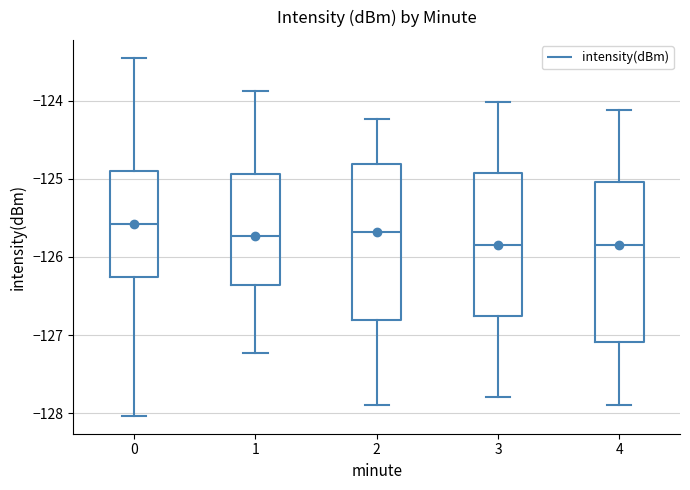

Reading left to right, read every box against the y-axis: the position of its median line, the range the box covers, and the ends of its whiskers. The values are not printed on the chart, so give them approximately, as read against the axis.

0: median -125.6, box -126.3 to -124.9, whiskers -128.0 to -123.5
1: median -125.7, box -126.4 to -124.9, whiskers -127.2 to -123.9
2: median -125.7, box -126.8 to -124.8, whiskers -127.9 to -124.2
3: median -125.8, box -126.8 to -124.9, whiskers -127.8 to -124.0
4: median -125.8, box -127.1 to -125.0, whiskers -127.9 to -124.1